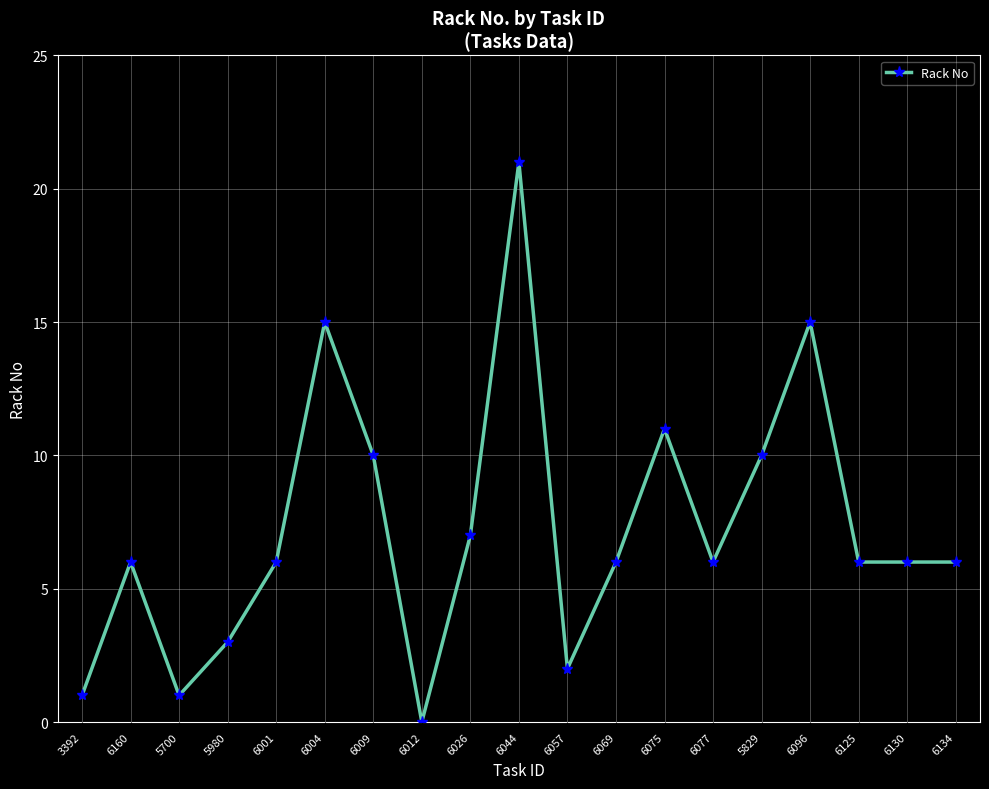

Which label corresponds to the smallest value in the chart?

6012